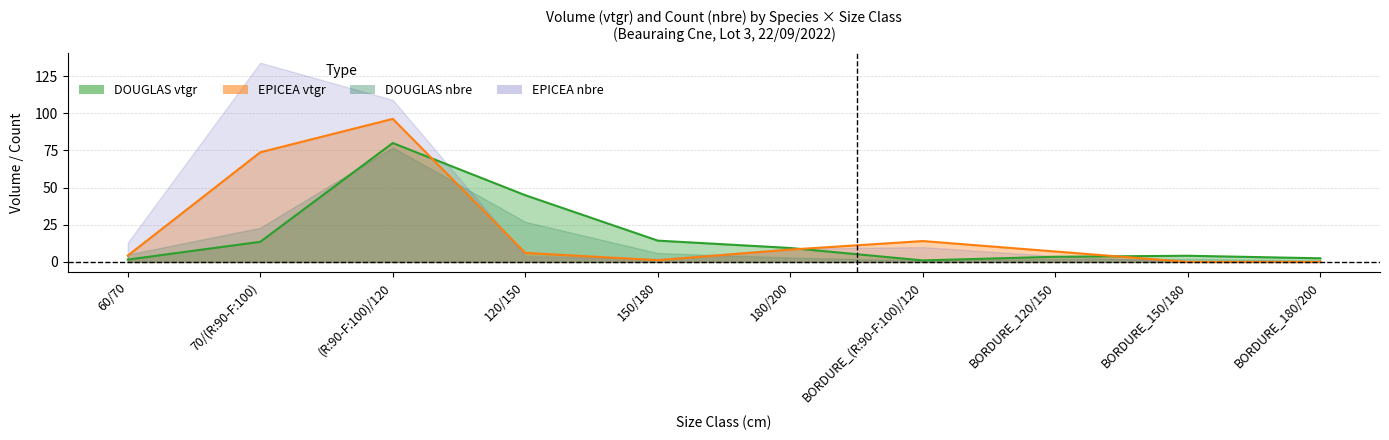

How many data points in EPICEA_produit_vtgr are above 7?

5